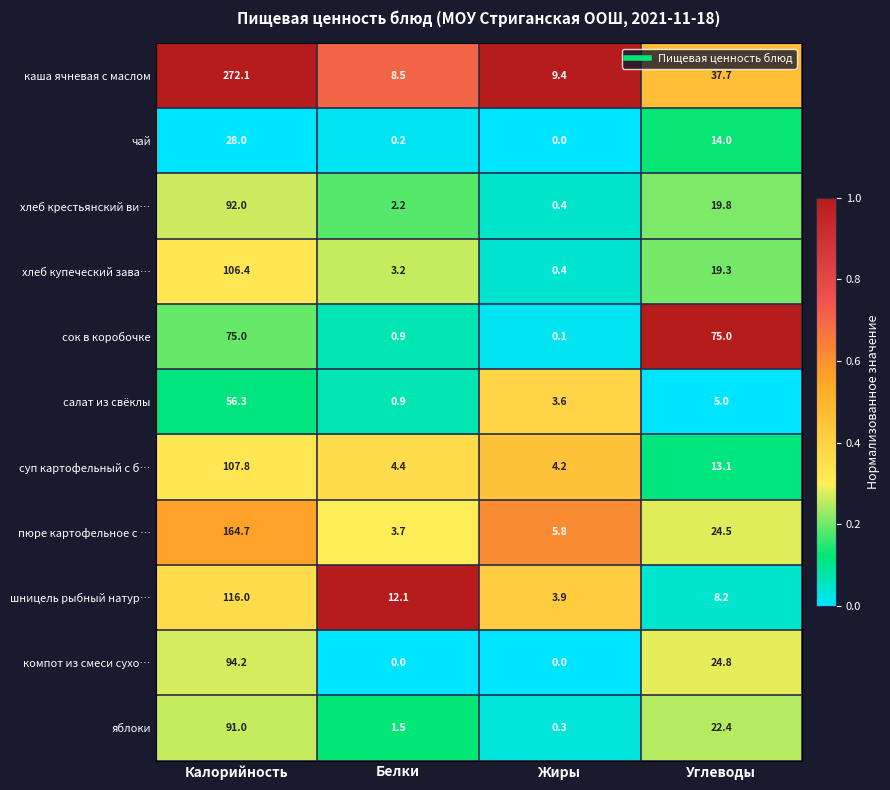

What is the total value across all series at Белки?

37.6